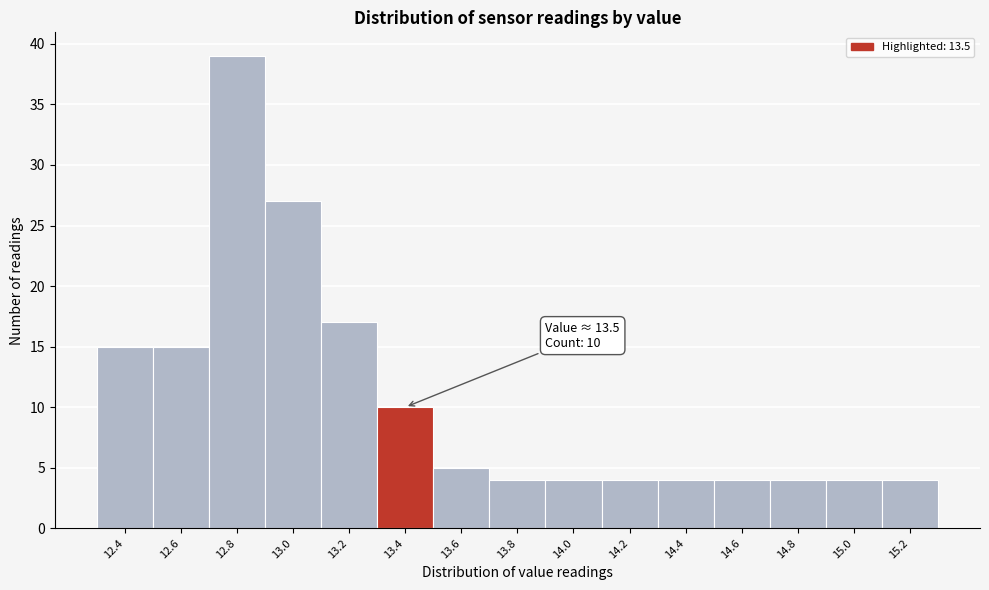

Reading right to left, extract all data points from this chart.

15.2=4	15.0=4	14.8=4	14.6=4	14.4=4	14.2=4	14.0=4	13.8=4	13.6=5	13.4=10	13.2=17	13.0=27	12.8=39	12.6=15	12.4=15